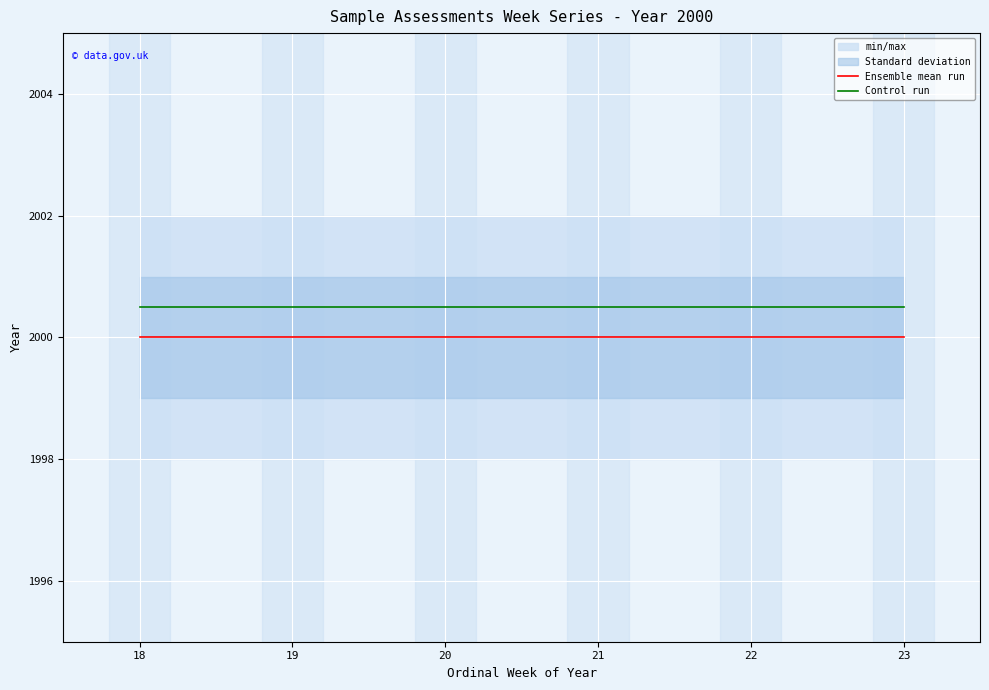

How many lines are shown in the chart?

2